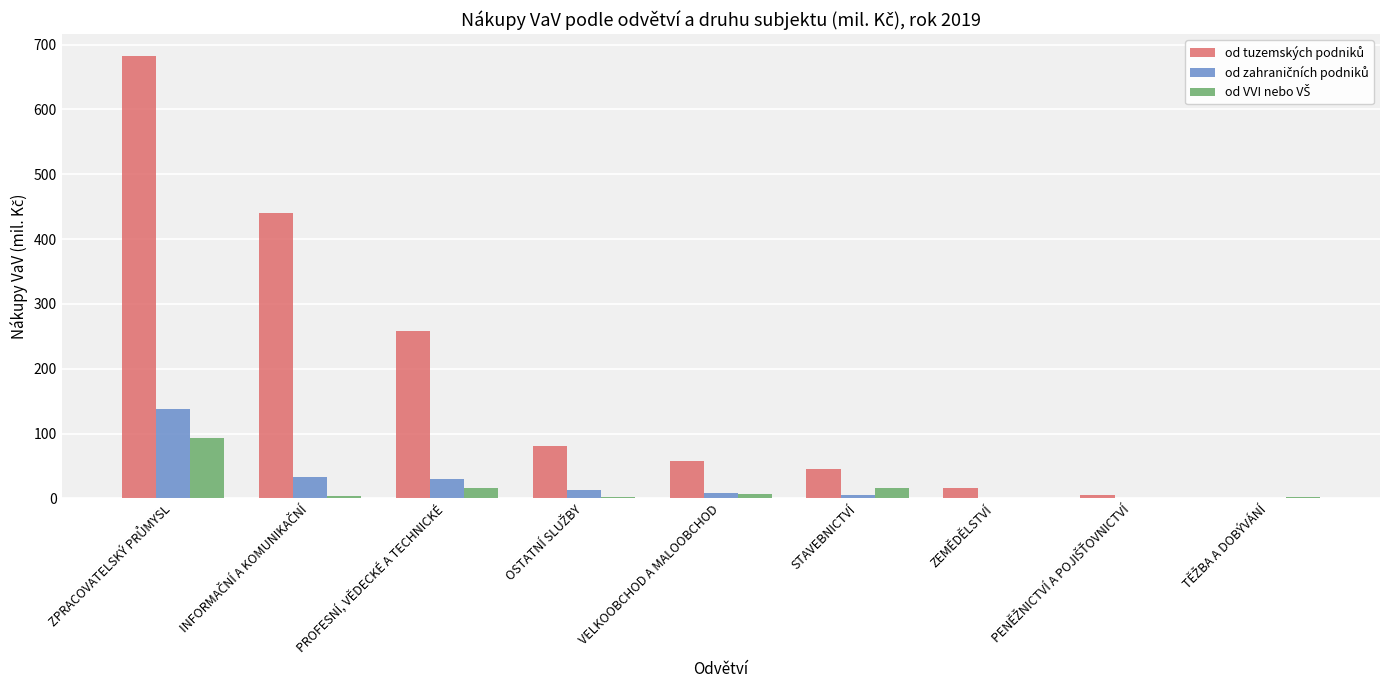

How many distinct data groups are displayed?

3